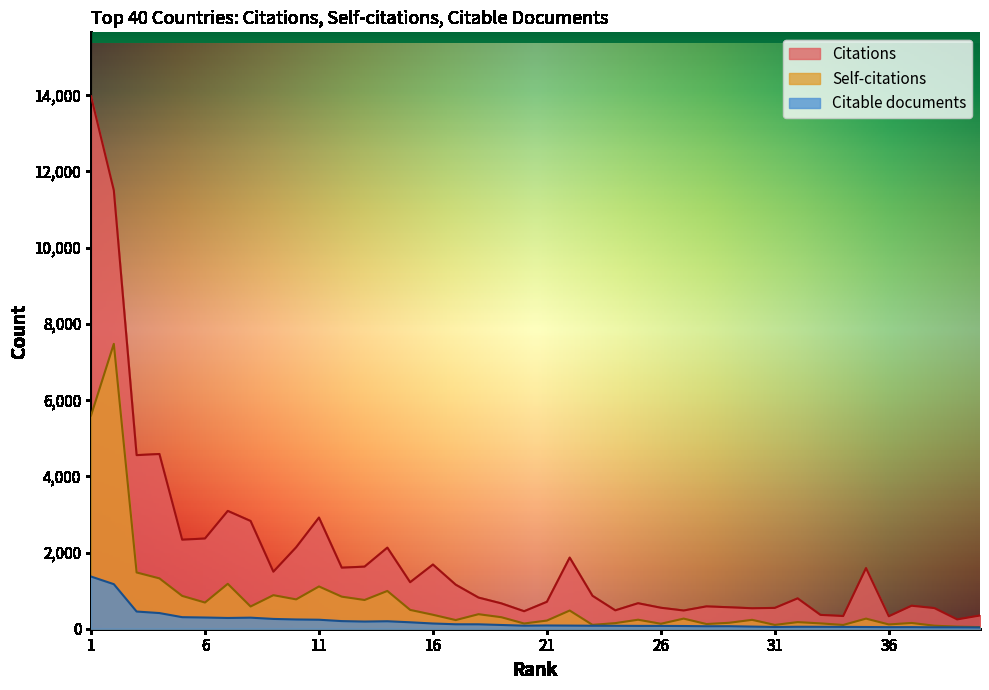

What is the minimum value shown in the chart?

34